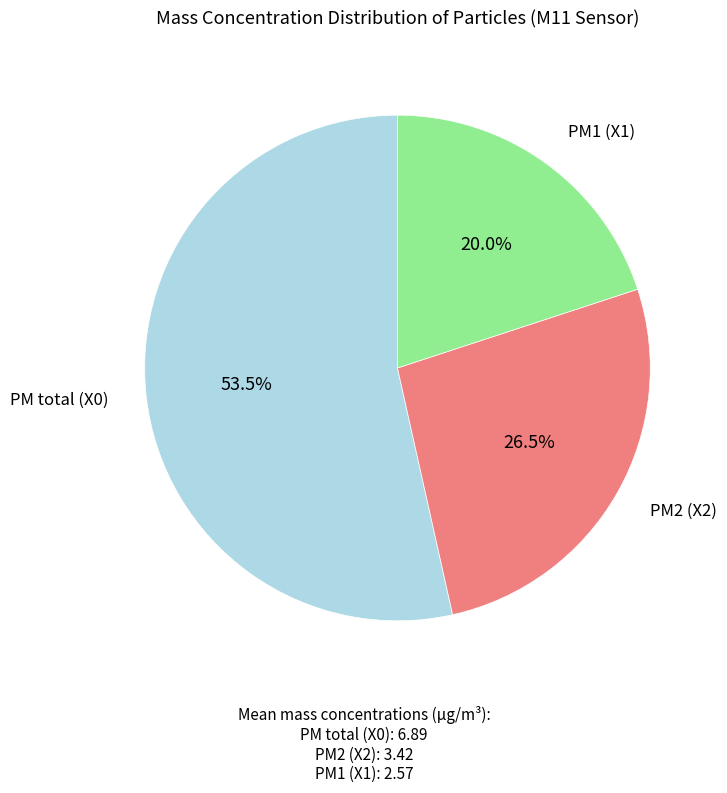

Do PM2 (X2) and PM1 (X1) together represent more than half of the pie?

No